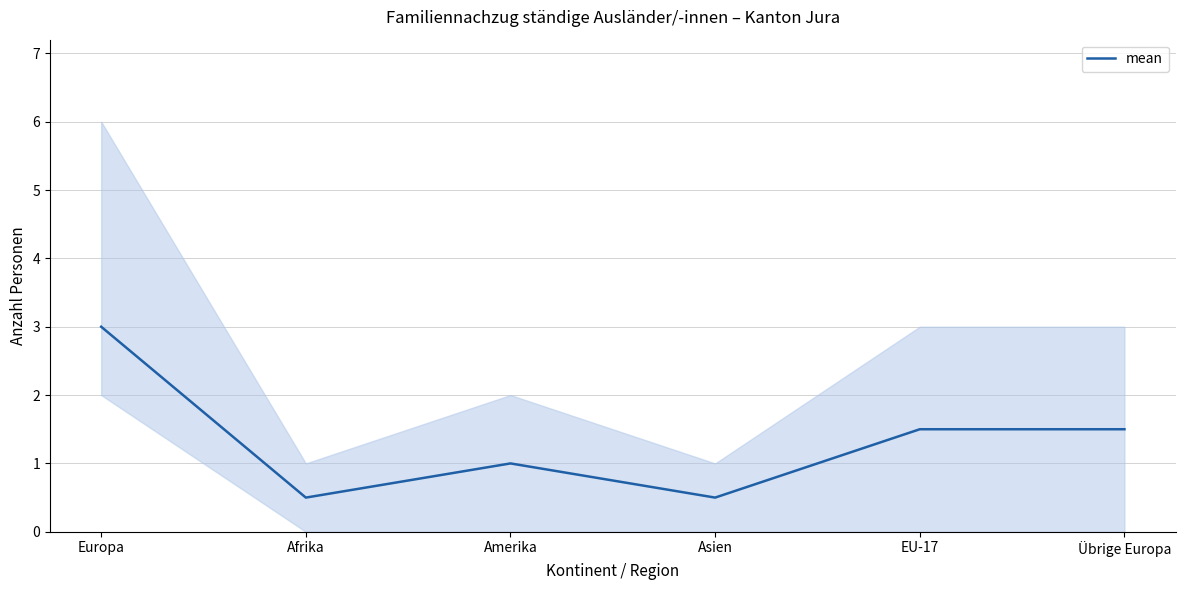

Does the chart have visible grid lines?

Yes